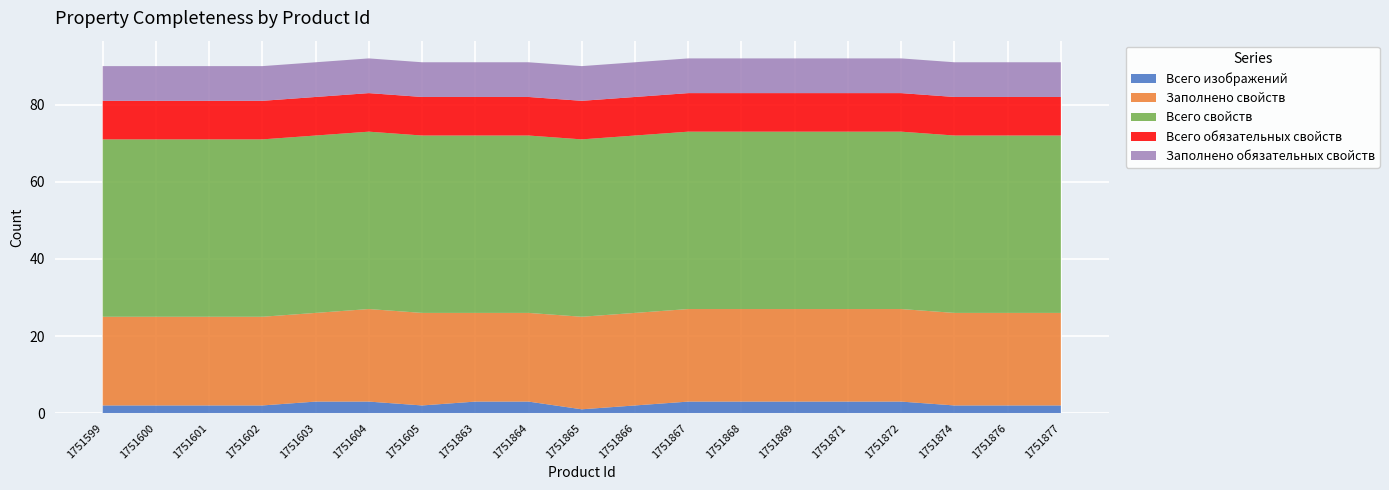

Reading left to right, extract all data points from this chart.

Всего изображений: 2	2	2	2	3	3	2	3	3	1	2	3	3	3	3	3	2	2	2
Заполнено свойств: 23	23	23	23	23	24	24	23	23	24	24	24	24	24	24	24	24	24	24
Всего свойств: 46	46	46	46	46	46	46	46	46	46	46	46	46	46	46	46	46	46	46
Всего обязательных свойств: 10	10	10	10	10	10	10	10	10	10	10	10	10	10	10	10	10	10	10
Заполнено обязательных свойств: 9	9	9	9	9	9	9	9	9	9	9	9	9	9	9	9	9	9	9